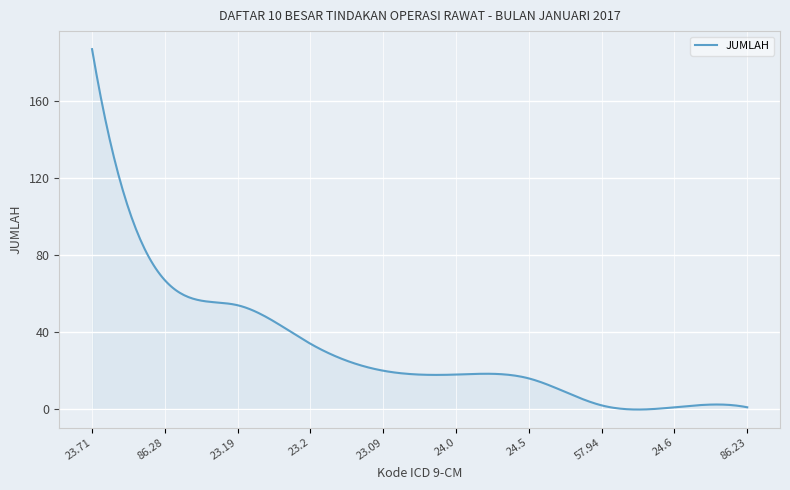

What is the difference between the maximum and minimum values?

187.2